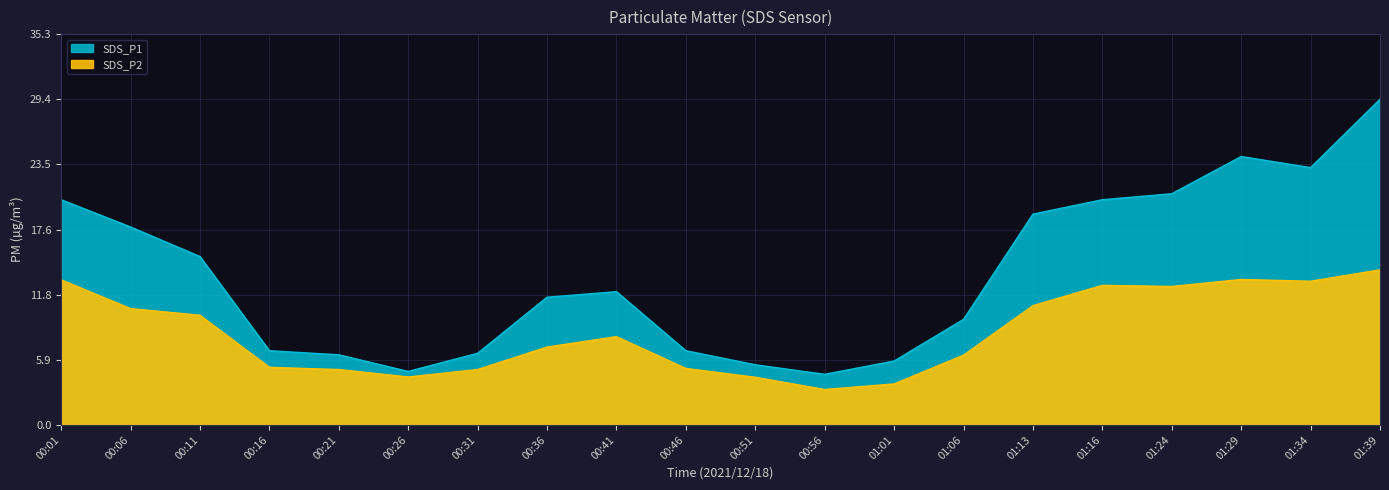

True or false: SDS_P2 and SDS_P1 cross at least once.

False